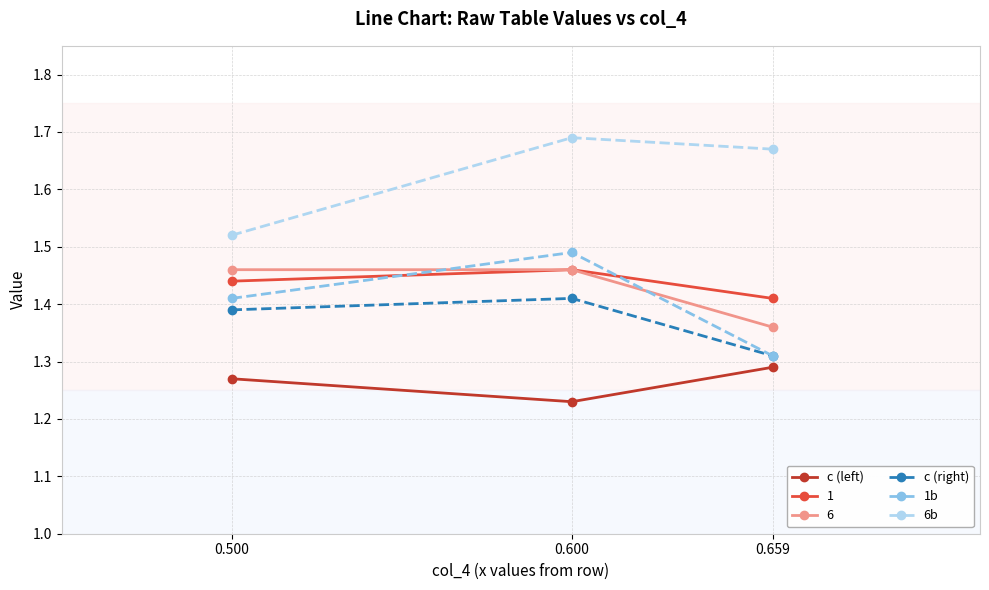

How many 6b values are between 1 and 2?

3